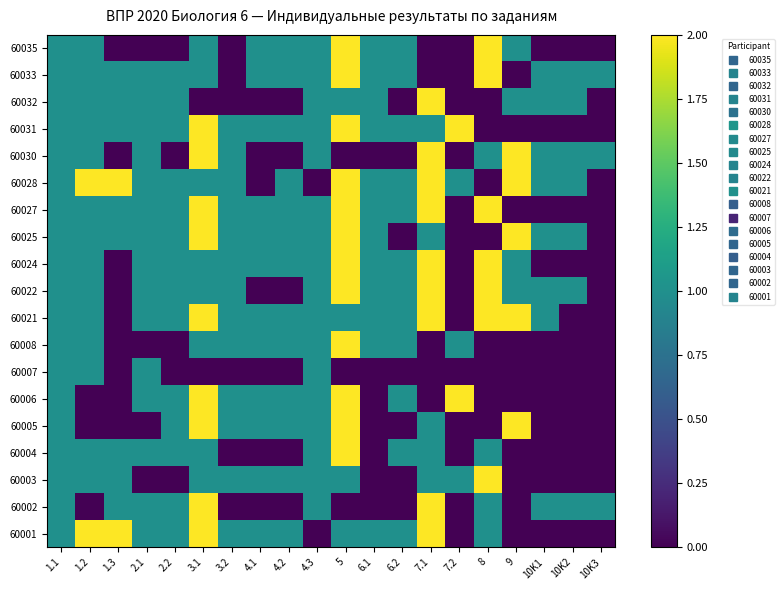

Reading left to right, what are all the values shown in this chart?

60035: 1.1=1	1.2=1	1.3=0	2.1=0	2.2=0	3.1=1	3.2=0	4.1=1	4.2=1	4.3=1	5=2	6.1=1	6.2=1	7.1=0	7.2=0	8=2	9=1	10K1=0	10K2=0	10K3=0
60033: 1.1=1	1.2=1	1.3=1	2.1=1	2.2=1	3.1=1	3.2=0	4.1=1	4.2=1	4.3=1	5=2	6.1=1	6.2=1	7.1=0	7.2=0	8=2	9=0	10K1=1	10K2=1	10K3=1
60032: 1.1=1	1.2=1	1.3=1	2.1=1	2.2=1	3.1=0	3.2=0	4.1=0	4.2=0	4.3=1	5=1	6.1=1	6.2=0	7.1=2	7.2=0	8=0	9=1	10K1=1	10K2=1	10K3=0
60031: 1.1=1	1.2=1	1.3=1	2.1=1	2.2=1	3.1=2	3.2=1	4.1=1	4.2=1	4.3=1	5=2	6.1=1	6.2=1	7.1=1	7.2=2	8=0	9=0	10K1=0	10K2=0	10K3=0
60030: 1.1=1	1.2=1	1.3=0	2.1=1	2.2=0	3.1=2	3.2=1	4.1=0	4.2=0	4.3=1	5=0	6.1=0	6.2=0	7.1=2	7.2=0	8=1	9=2	10K1=1	10K2=1	10K3=1
60028: 1.1=1	1.2=2	1.3=2	2.1=1	2.2=1	3.1=1	3.2=1	4.1=0	4.2=1	4.3=0	5=2	6.1=1	6.2=1	7.1=2	7.2=1	8=0	9=2	10K1=1	10K2=1	10K3=0
60027: 1.1=1	1.2=1	1.3=1	2.1=1	2.2=1	3.1=2	3.2=1	4.1=1	4.2=1	4.3=1	5=2	6.1=1	6.2=1	7.1=2	7.2=0	8=2	9=0	10K1=0	10K2=0	10K3=0
60025: 1.1=1	1.2=1	1.3=1	2.1=1	2.2=1	3.1=2	3.2=1	4.1=1	4.2=1	4.3=1	5=2	6.1=1	6.2=0	7.1=1	7.2=0	8=0	9=2	10K1=1	10K2=1	10K3=0
60024: 1.1=1	1.2=1	1.3=0	2.1=1	2.2=1	3.1=1	3.2=1	4.1=1	4.2=1	4.3=1	5=2	6.1=1	6.2=1	7.1=2	7.2=0	8=2	9=1	10K1=0	10K2=0	10K3=0
60022: 1.1=1	1.2=1	1.3=0	2.1=1	2.2=1	3.1=1	3.2=1	4.1=0	4.2=0	4.3=1	5=2	6.1=1	6.2=1	7.1=2	7.2=0	8=2	9=1	10K1=1	10K2=1	10K3=0
60021: 1.1=1	1.2=1	1.3=0	2.1=1	2.2=1	3.1=2	3.2=1	4.1=1	4.2=1	4.3=1	5=1	6.1=1	6.2=1	7.1=2	7.2=0	8=2	9=2	10K1=1	10K2=0	10K3=0
60008: 1.1=1	1.2=1	1.3=0	2.1=0	2.2=0	3.1=1	3.2=1	4.1=1	4.2=1	4.3=1	5=2	6.1=1	6.2=1	7.1=0	7.2=1	8=0	9=0	10K1=0	10K2=0	10K3=0
60007: 1.1=1	1.2=1	1.3=0	2.1=1	2.2=0	3.1=0	3.2=0	4.1=0	4.2=0	4.3=1	5=0	6.1=0	6.2=0	7.1=0	7.2=0	8=0	9=0	10K1=0	10K2=0	10K3=0
60006: 1.1=1	1.2=0	1.3=0	2.1=1	2.2=1	3.1=2	3.2=1	4.1=1	4.2=1	4.3=1	5=2	6.1=0	6.2=1	7.1=0	7.2=2	8=0	9=0	10K1=0	10K2=0	10K3=0
60005: 1.1=1	1.2=0	1.3=0	2.1=0	2.2=1	3.1=2	3.2=1	4.1=1	4.2=1	4.3=1	5=2	6.1=0	6.2=0	7.1=1	7.2=0	8=0	9=2	10K1=0	10K2=0	10K3=0
60004: 1.1=1	1.2=1	1.3=1	2.1=1	2.2=1	3.1=1	3.2=0	4.1=0	4.2=0	4.3=1	5=2	6.1=0	6.2=1	7.1=1	7.2=0	8=1	9=0	10K1=0	10K2=0	10K3=0
60003: 1.1=1	1.2=1	1.3=1	2.1=0	2.2=0	3.1=1	3.2=1	4.1=1	4.2=1	4.3=1	5=1	6.1=0	6.2=0	7.1=1	7.2=1	8=2	9=0	10K1=0	10K2=0	10K3=0
60002: 1.1=1	1.2=0	1.3=1	2.1=1	2.2=1	3.1=2	3.2=0	4.1=0	4.2=0	4.3=1	5=0	6.1=0	6.2=0	7.1=2	7.2=0	8=1	9=0	10K1=1	10K2=1	10K3=1
60001: 1.1=1	1.2=2	1.3=2	2.1=1	2.2=1	3.1=2	3.2=1	4.1=1	4.2=1	4.3=0	5=1	6.1=1	6.2=1	7.1=2	7.2=0	8=1	9=0	10K1=0	10K2=0	10K3=0